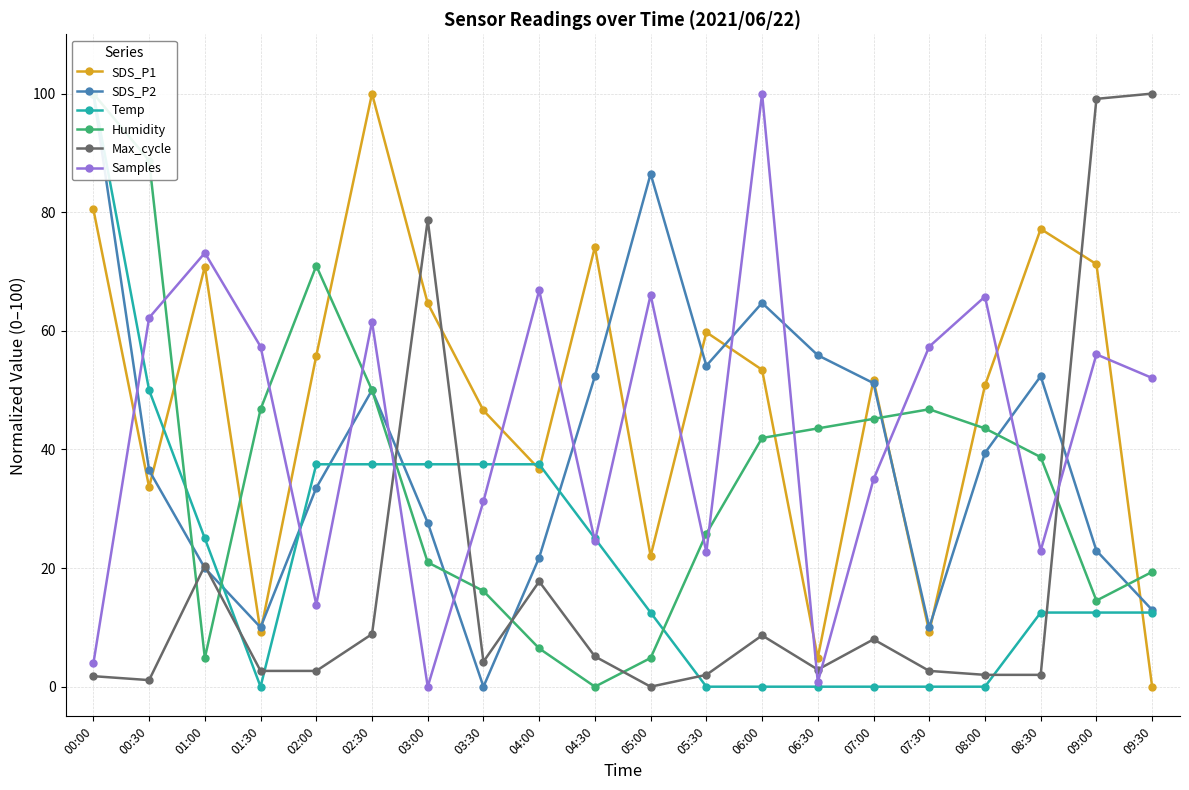

Is the value of SDS_P2 at 02:00 greater than the value of Temp at 02:30?

No